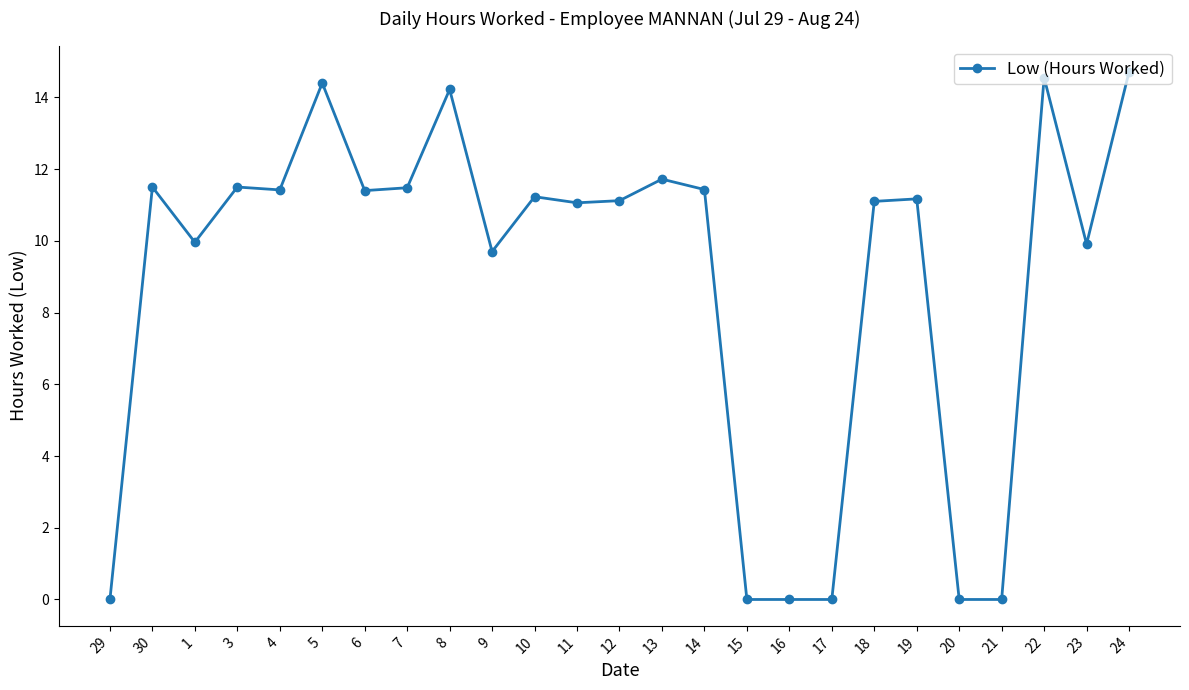

What is the change in value from 21 to 24?

+14.7